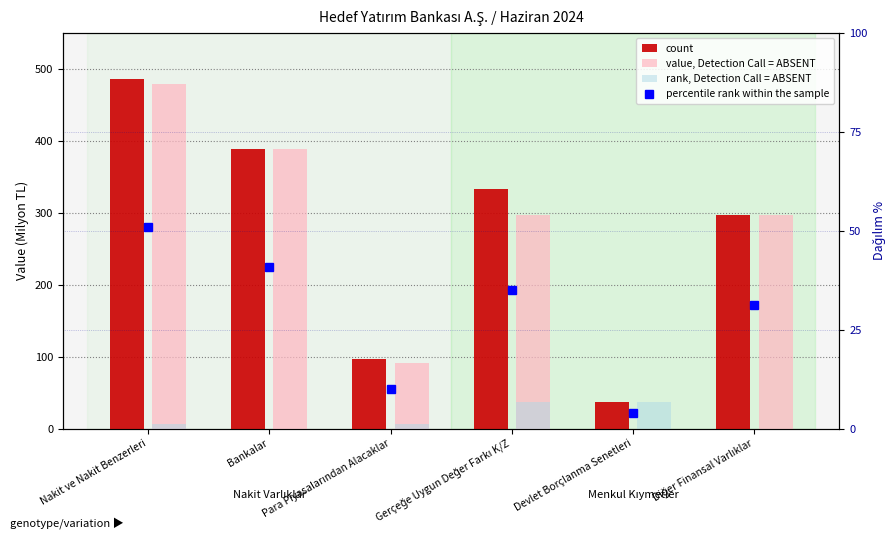

Which series changed the most between Gerçeğe Uygun Değer Farkı K/Z and Devlet Borçlanma Senetleri?

count